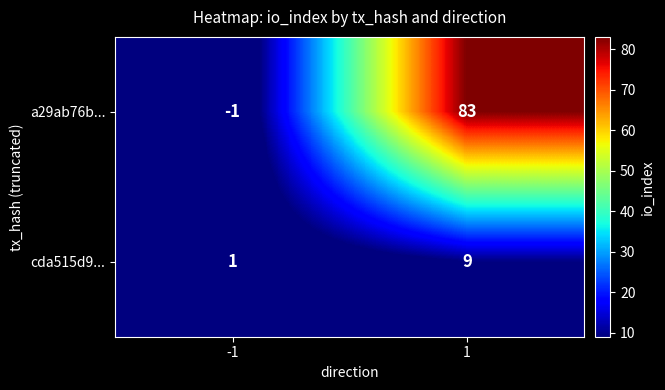

How many series are shown in this chart?

2